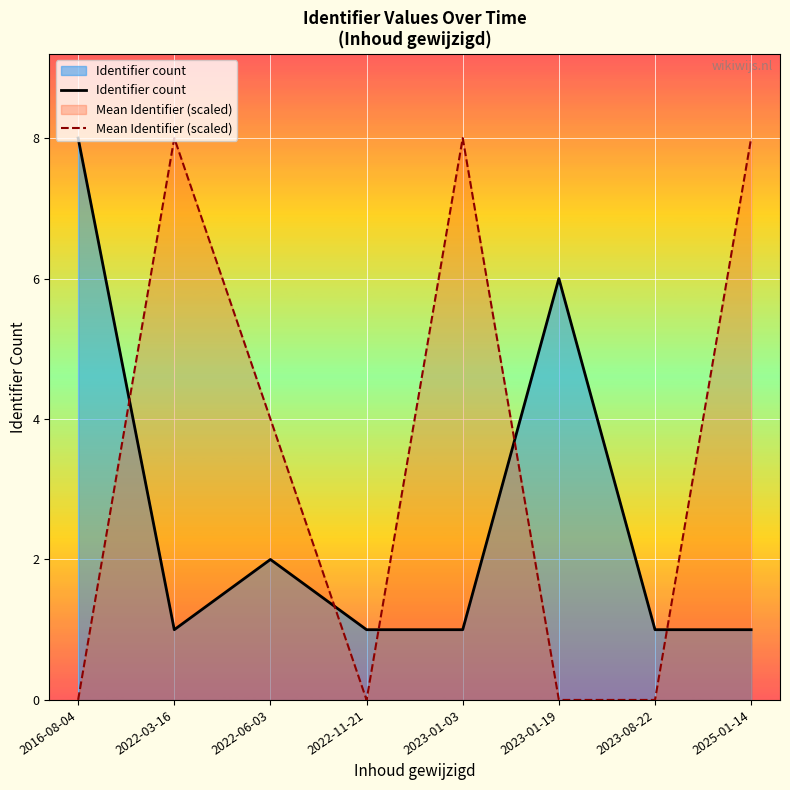

At how many categories does at least one series exceed 0?

8